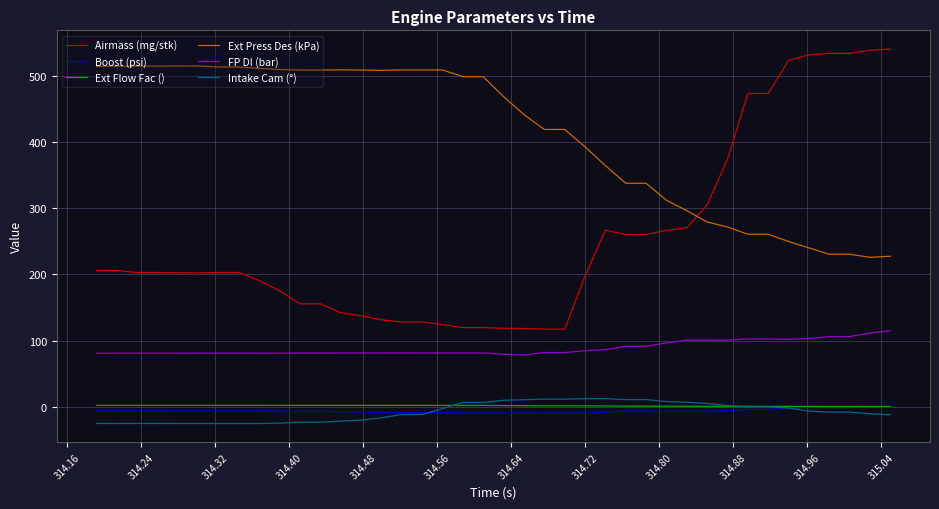

True or false: Intake Cam (°) and FP DI (bar) cross at least once.

False